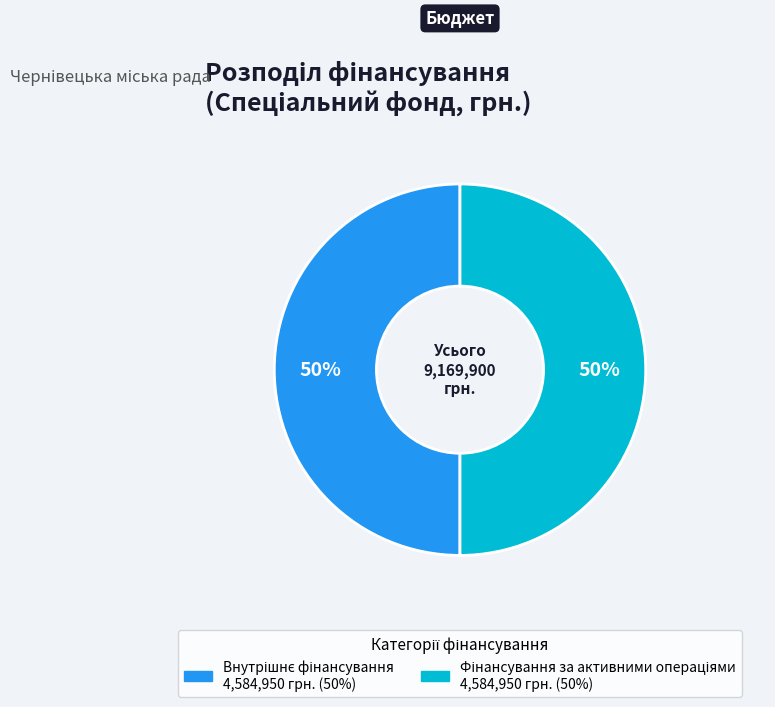

Count the number of slices in the pie.

2